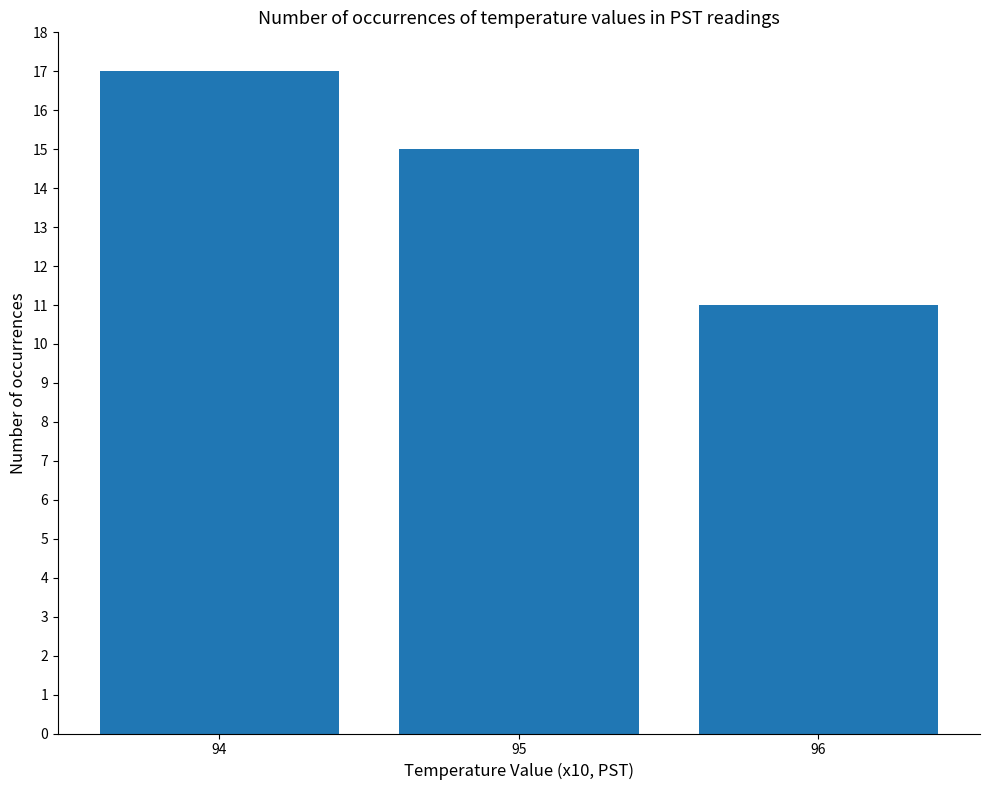

Rank the categories by value from lowest to highest.

96, 95, 94